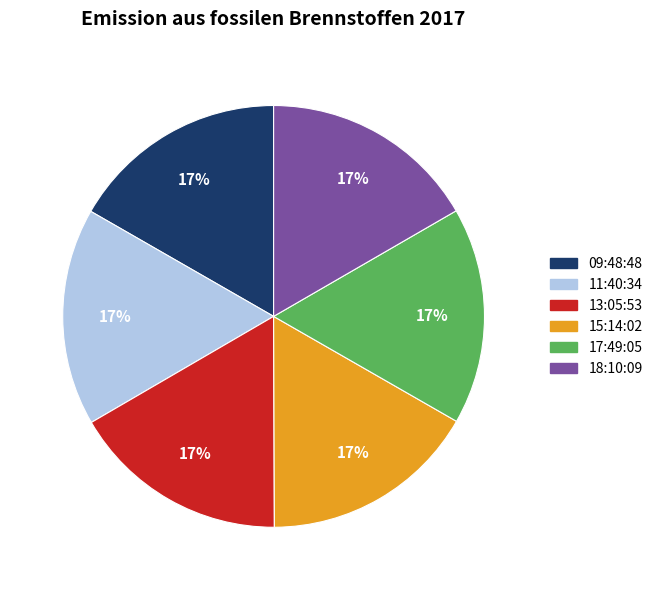

Does any single category account for the majority?

No